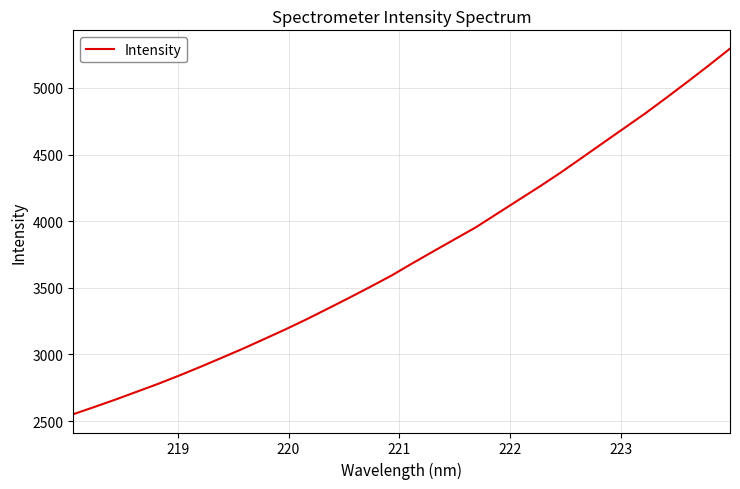

What is the maximum value shown in the chart?

5295.2